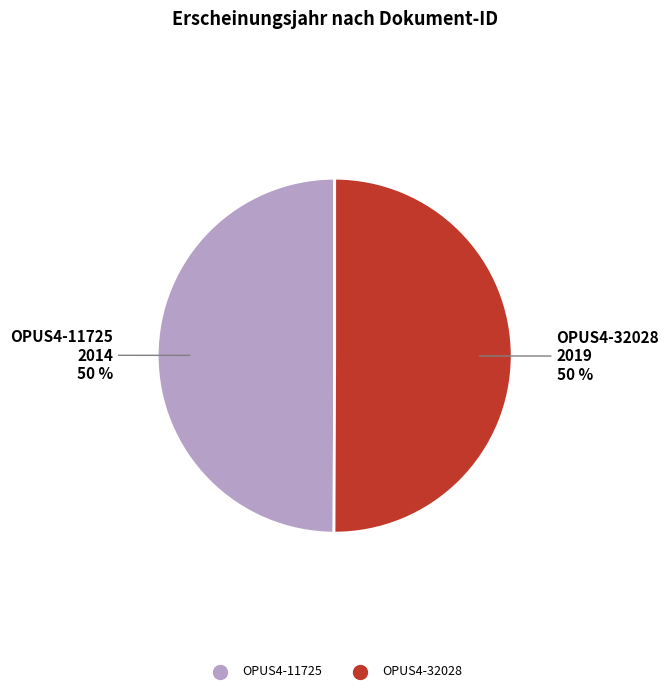

Do OPUS4-32028 and OPUS4-11725 together represent more than half of the pie?

Yes